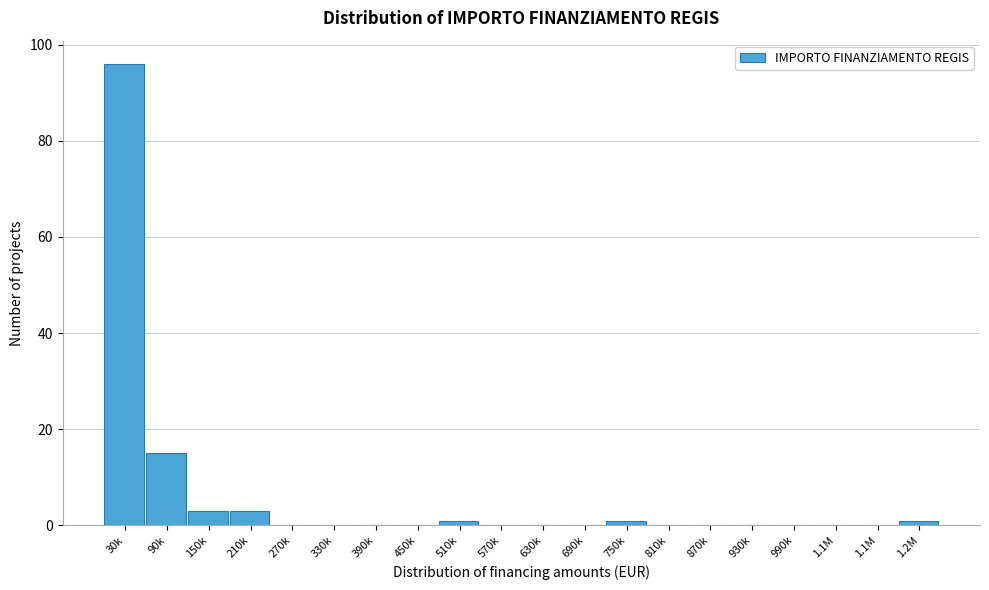

Are the bars horizontal?

No